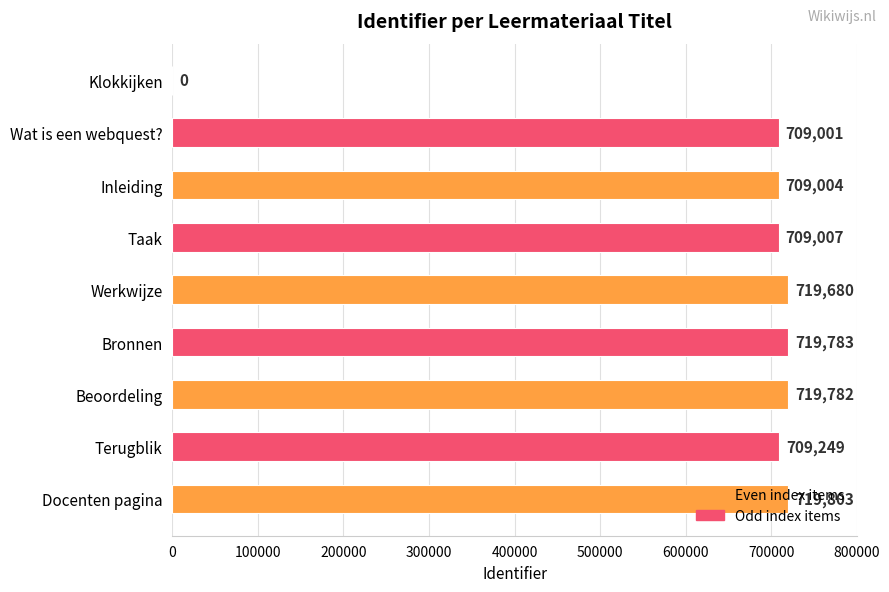

The chart shows a value of 719680 at Werkwijze. True or false?

True